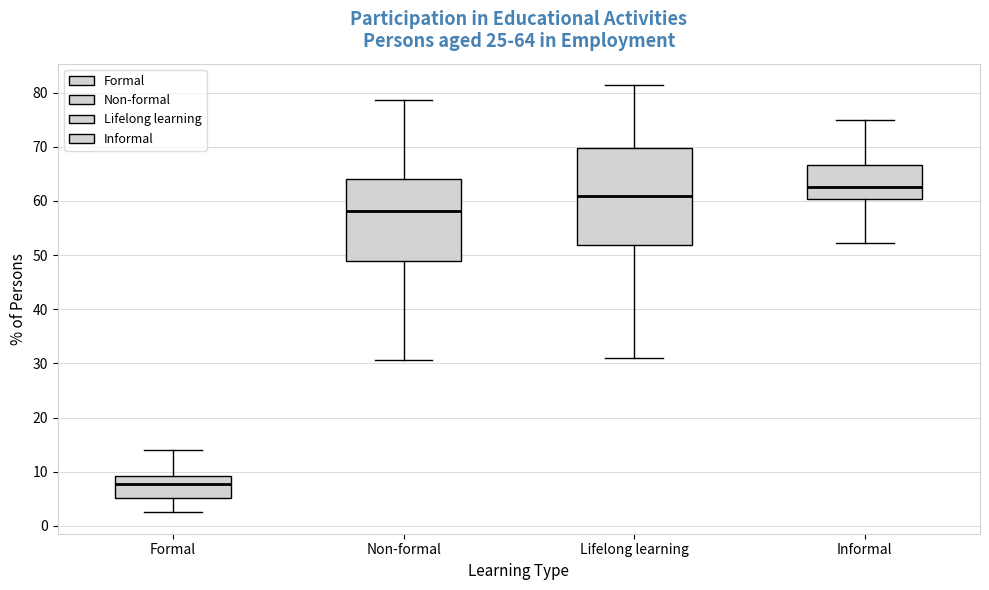

Which box is the tallest, from its lower edge to its upper edge?

Lifelong learning